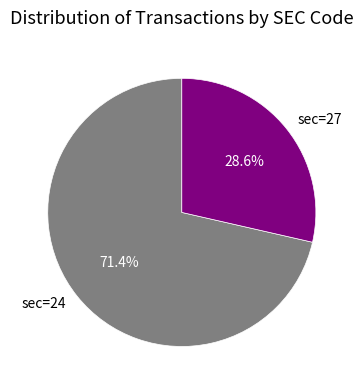

Which slice is the smallest?

sec=27